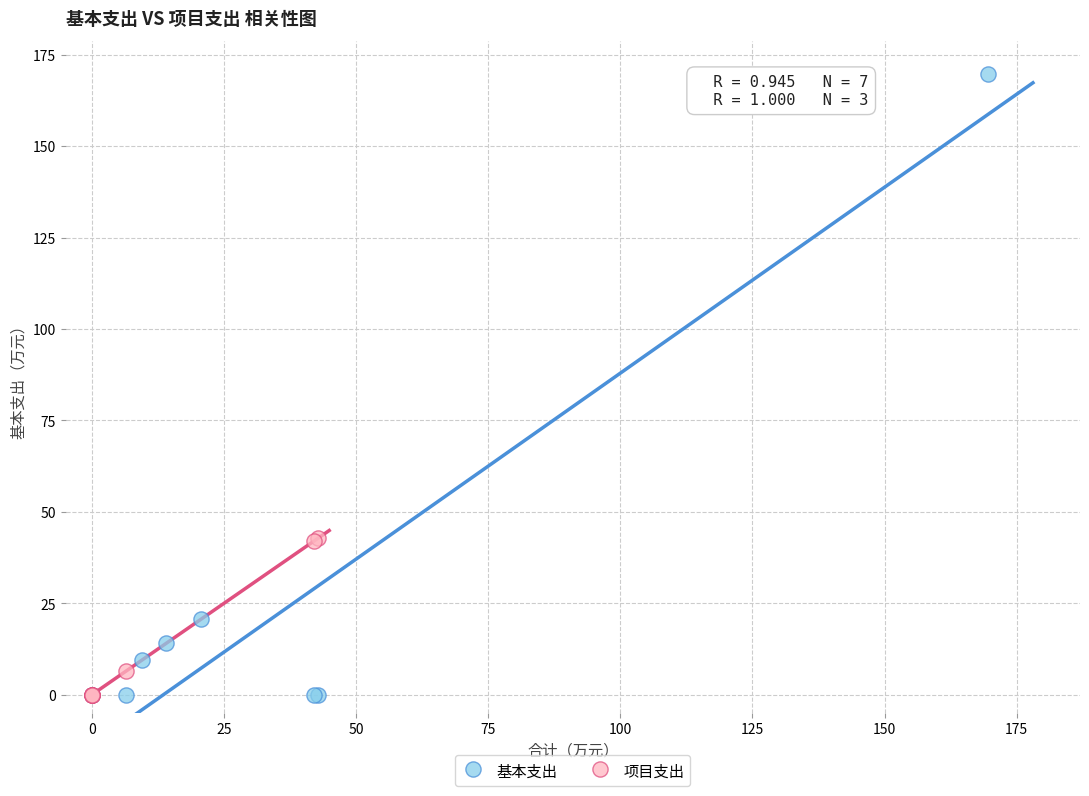

Which series has the largest Y range (max minus min)?

基本支出